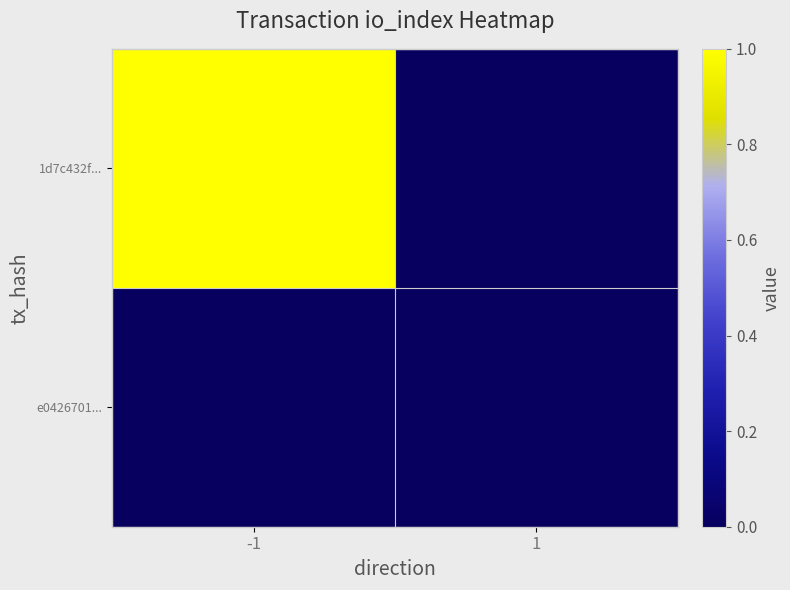

Rank the series by their average value, from highest to lowest.

1d7c432f..., e0426701...